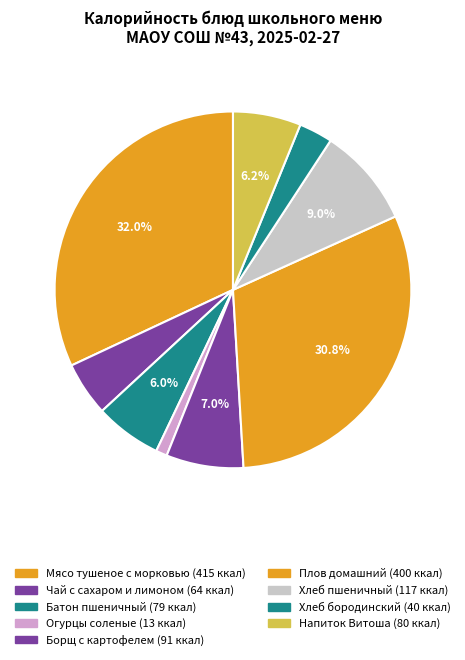

To the nearest percent, what is the difference between the largest and smallest slice percentages?

31%